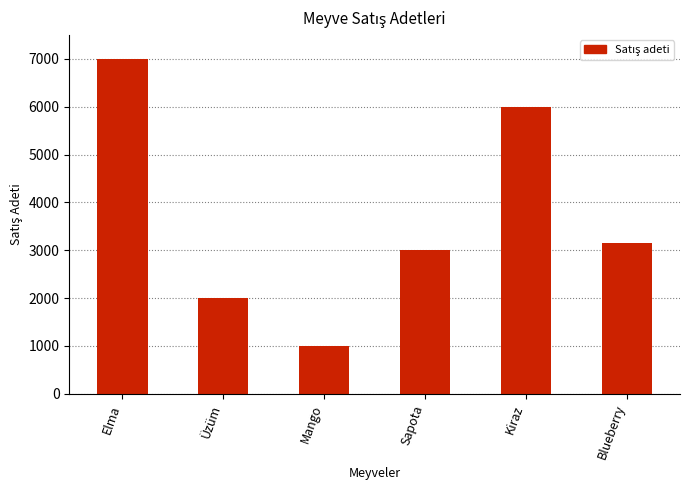

What is the difference between the second highest and minimum values?

5000